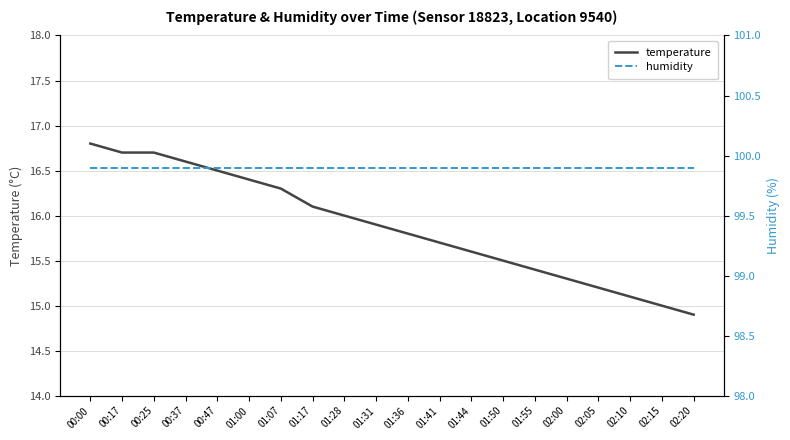

True or false: temperature has more than 1 points higher than both neighbors.

False